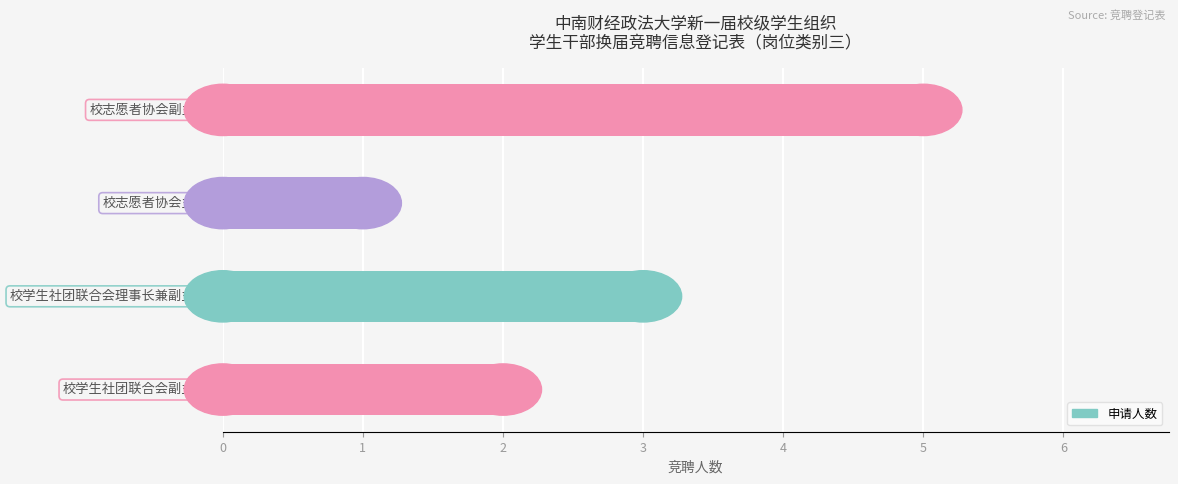

What is the greatest value displayed?

5